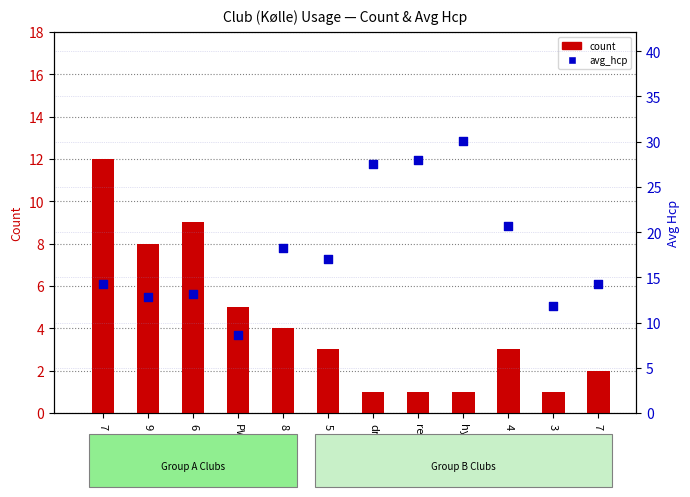

What are all the series names shown in the legend?

count, avg_hcp